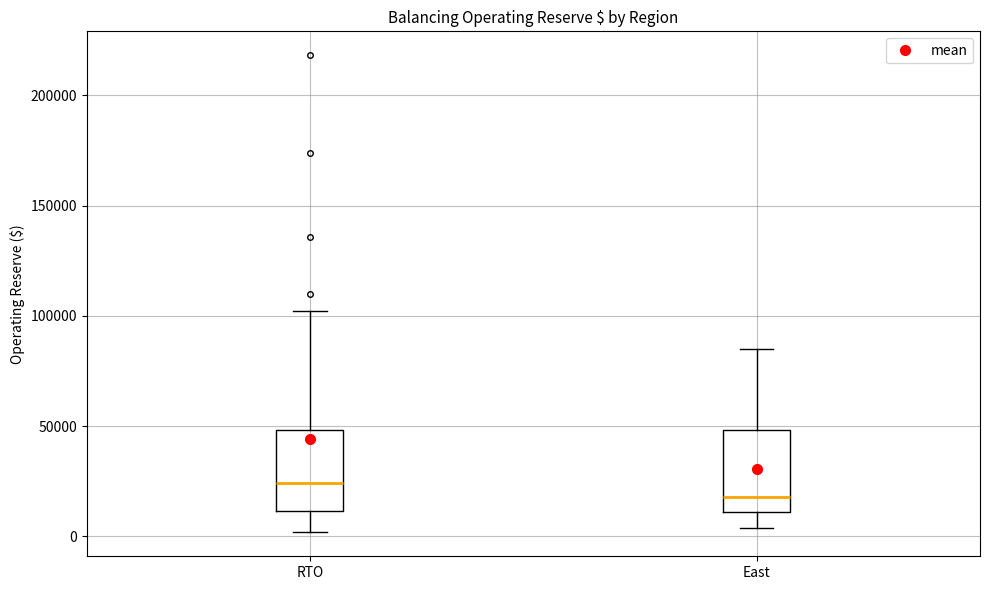

Where does the lower whisker of the box for RTO end on the y-axis? The values are not printed on the chart, so give them approximately, as read against the axis.

0